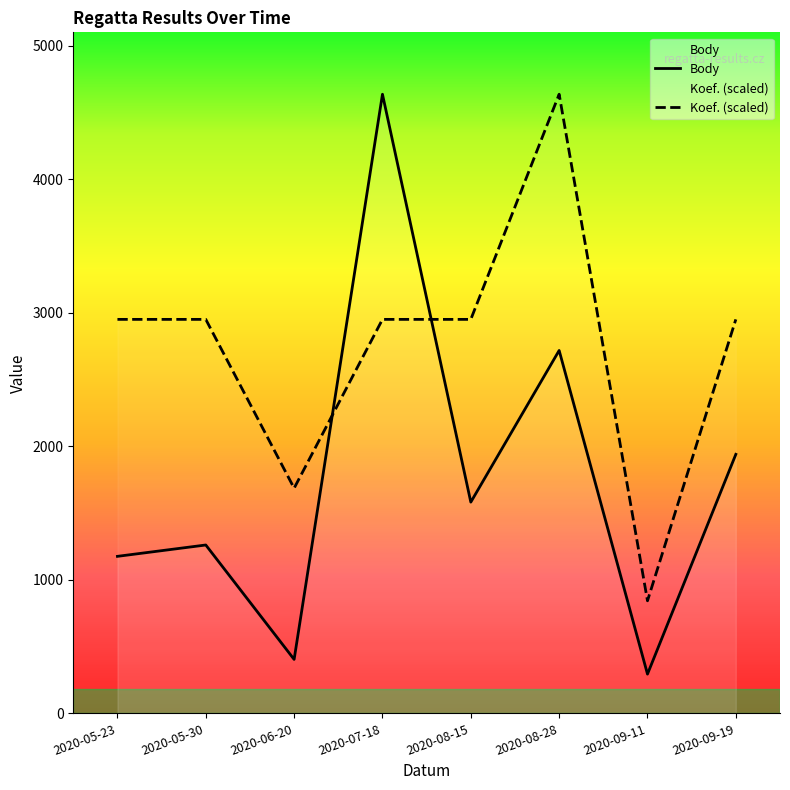

Where is the first local maximum for Body?

2020-05-30